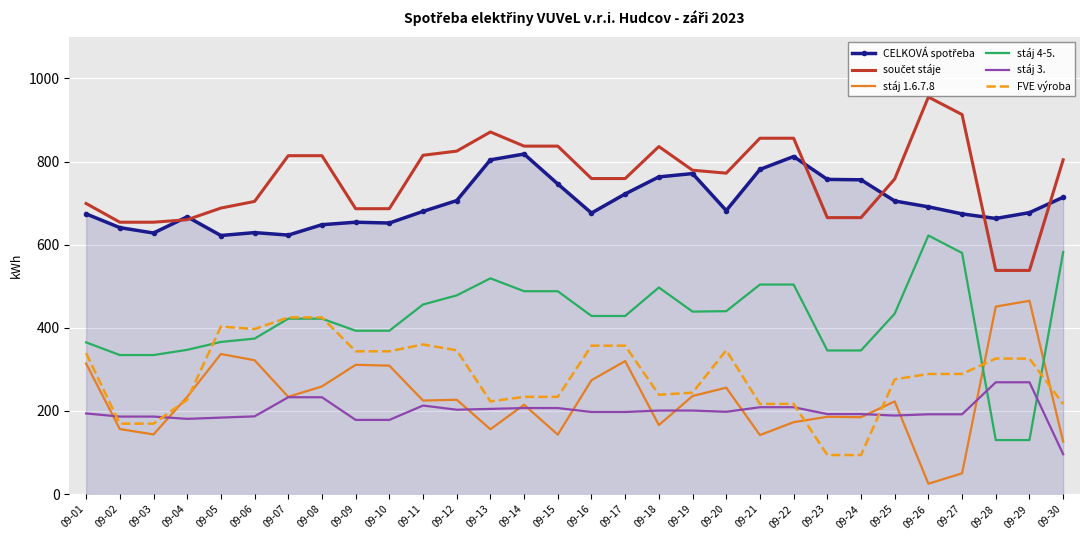

The value of stáj 4-5. at 09-26 is 622.0. True or false?

True